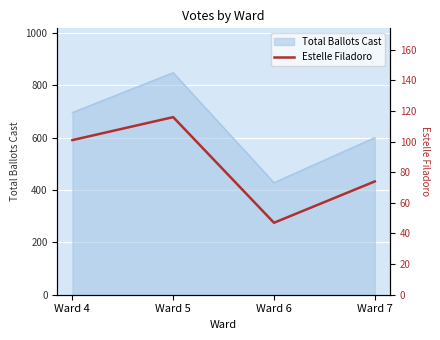

Which has a higher value, Ward 7 or Ward 4?

Ward 4